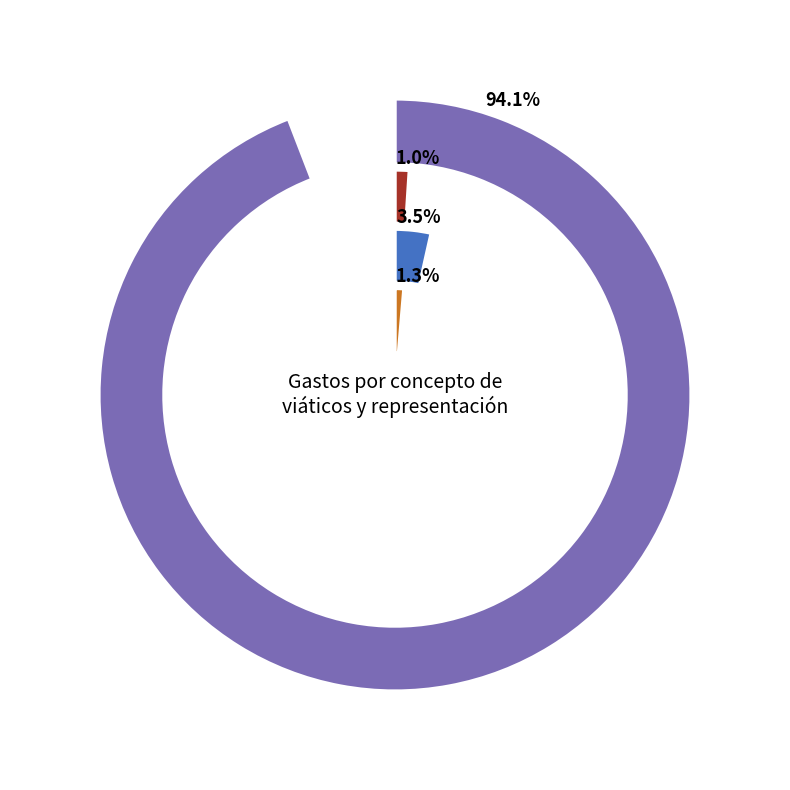

Which slice is the largest?

CONGRESO XXVII INTERNACIONAL